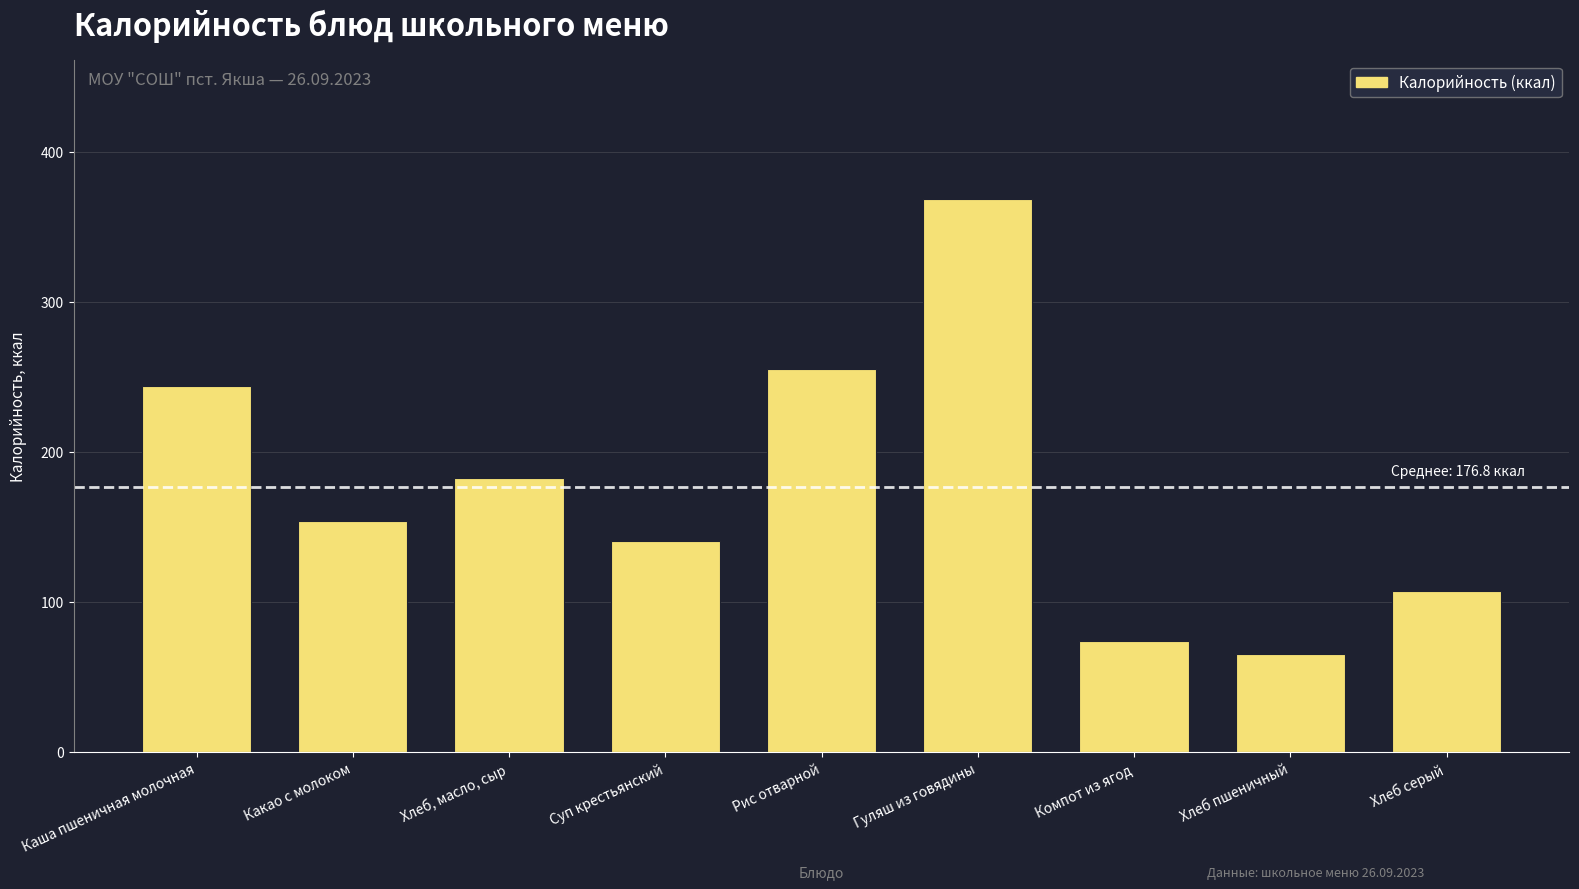

What is the value of the 1st bar from the left?

243.9